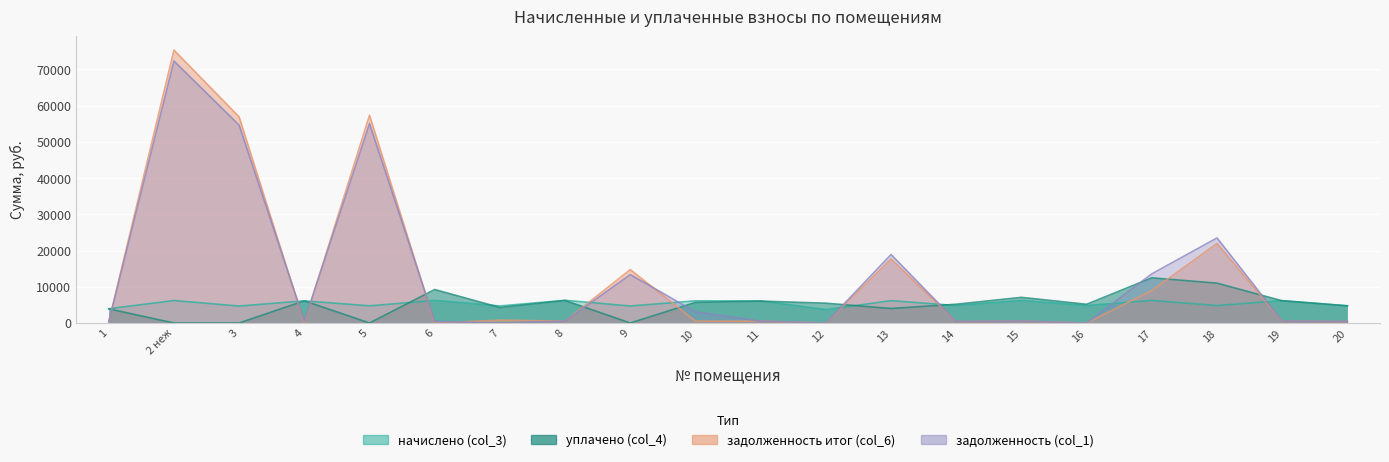

How many distinct data groups are displayed?

4